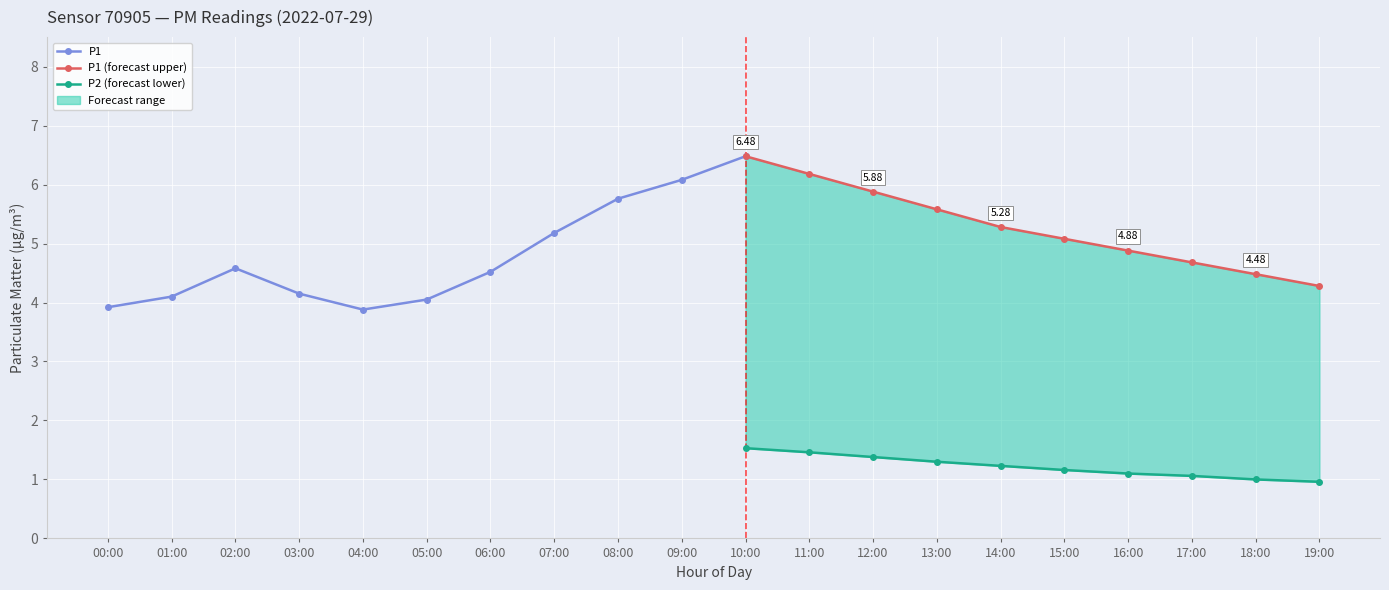

What position from the left is 07:00?

8